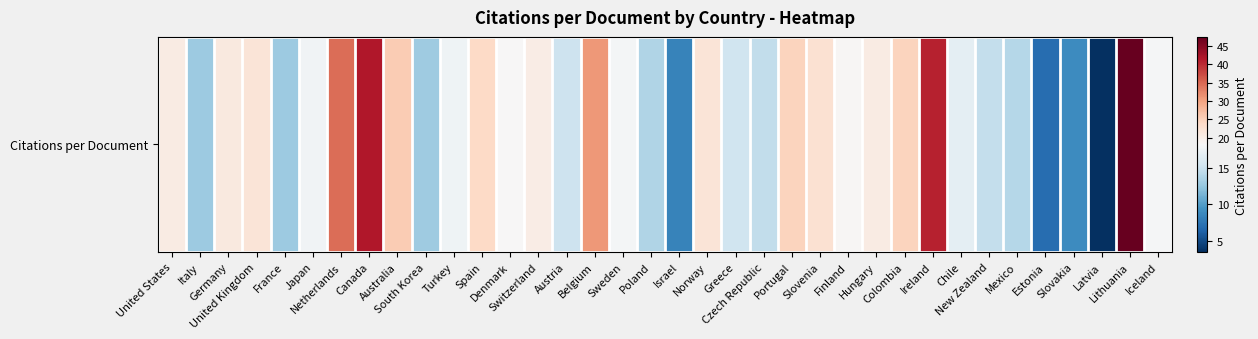

True or false: the data shows 34.6 at Netherlands.

True